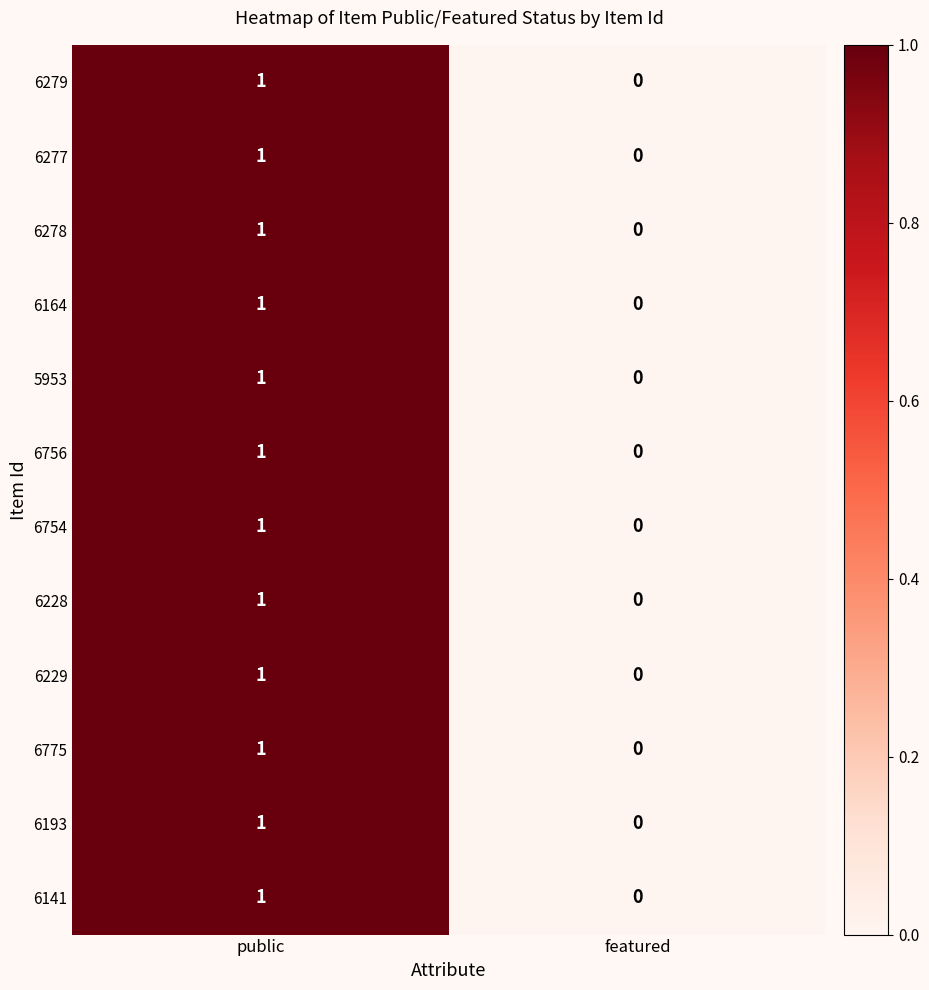

Reading right to left, what are all the values shown in this chart?

6279: 0	1
6277: 0	1
6278: 0	1
6164: 0	1
5953: 0	1
6756: 0	1
6754: 0	1
6228: 0	1
6229: 0	1
6775: 0	1
6193: 0	1
6141: 0	1